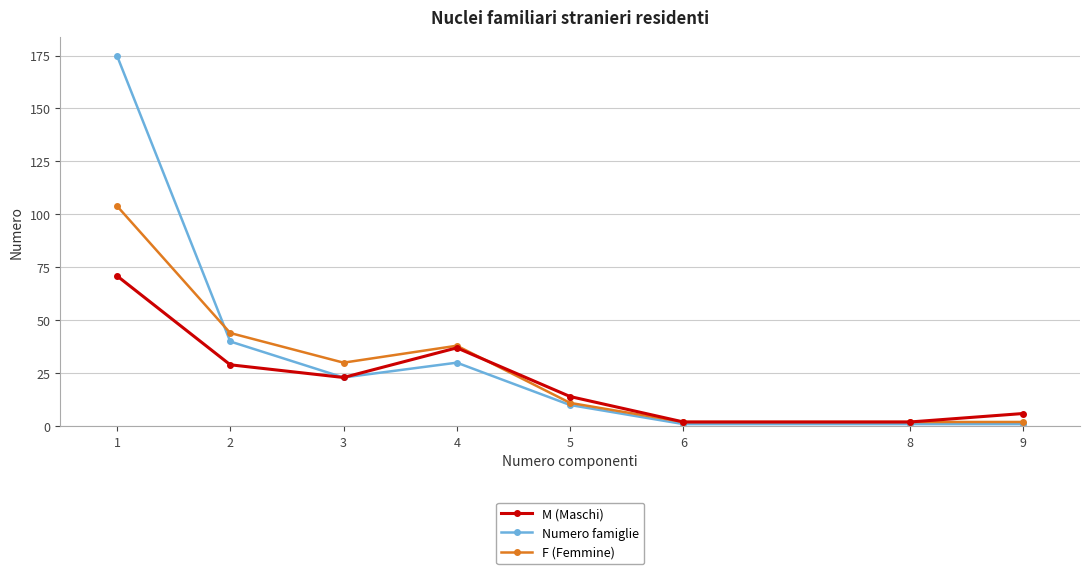

Reading right to left, list all the values displayed in this chart.

M (Maschi): 6	2	2	14	37	23	29	71
Numero famiglie: 1	1	1	10	30	23	40	175
F (Femmine): 2	2	2	11	38	30	44	104